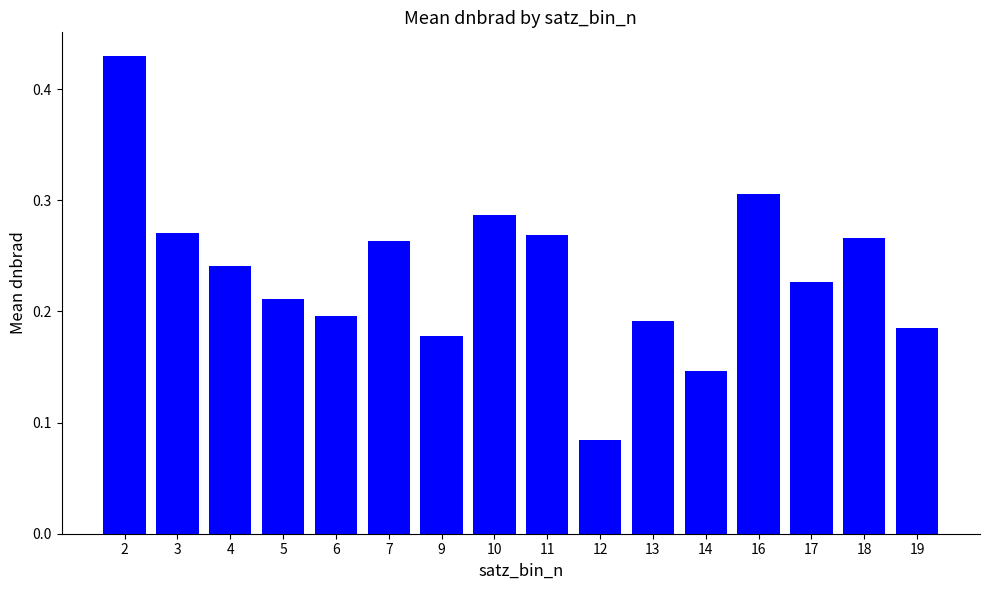

True or false: the data shows 0.2 at 9.

True